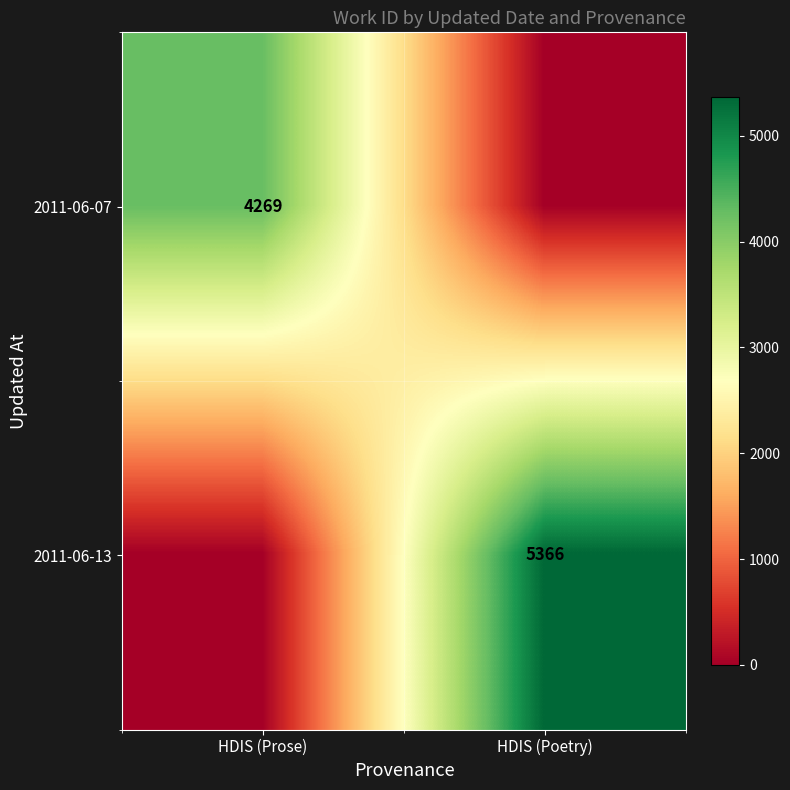

The value of 2011-06-13 at HDIS (Poetry) is 1587. True or false?

False